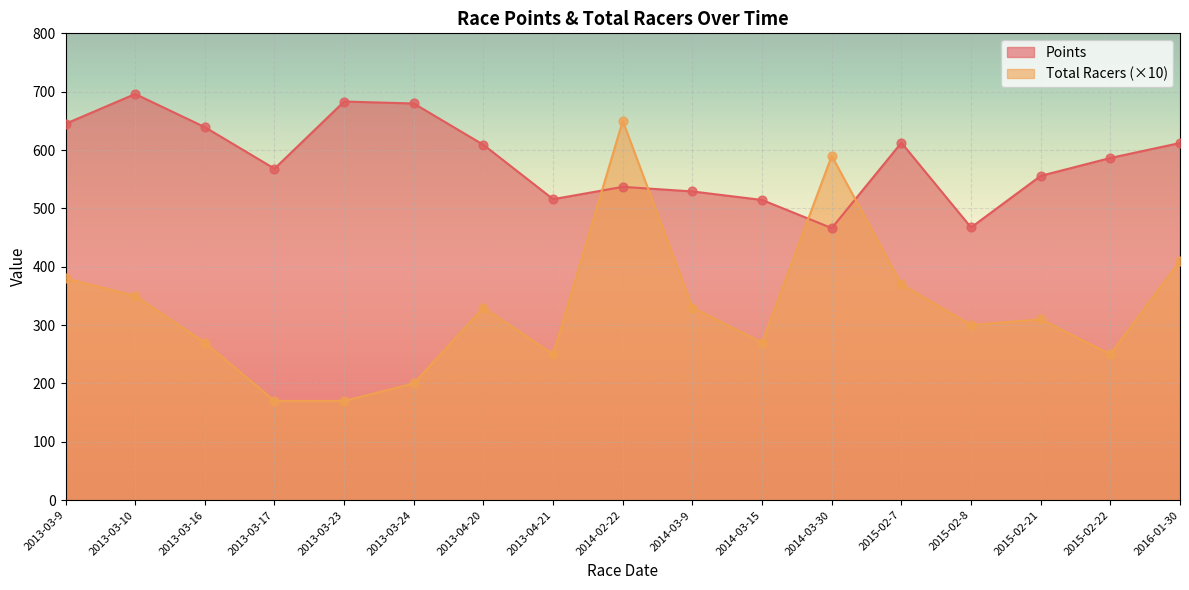

Which series has the largest Y range (max minus min)?

Total Racers